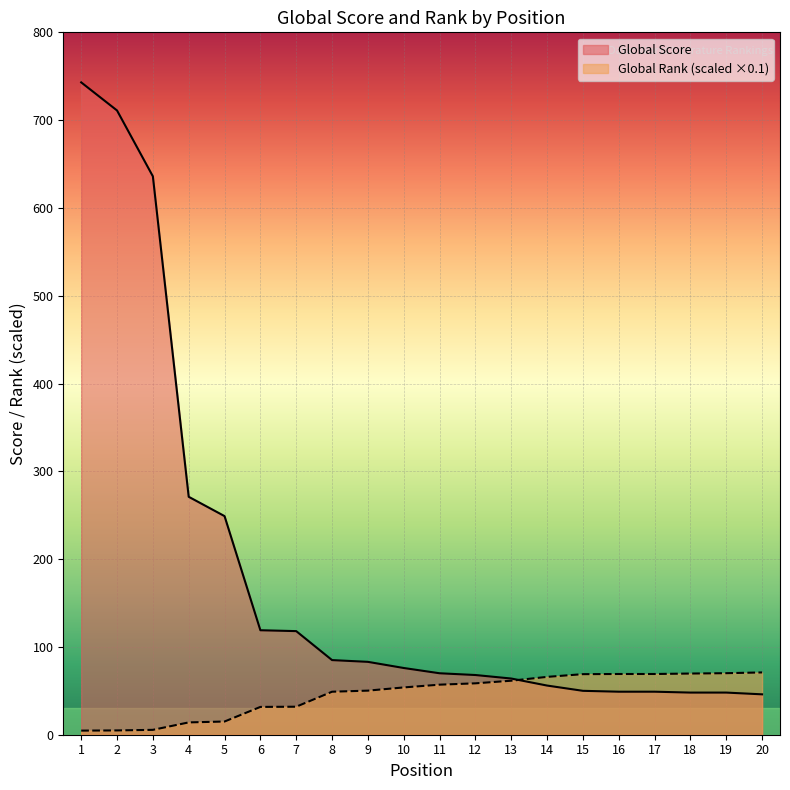

What is the sum of the Global Rank (scaled) values at 14 and 15?

134.9